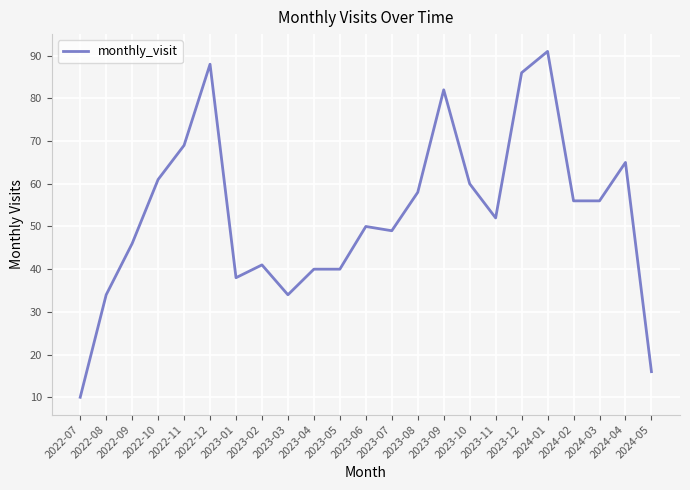

What is the difference between the values at 2024-01 and 2024-03?

35